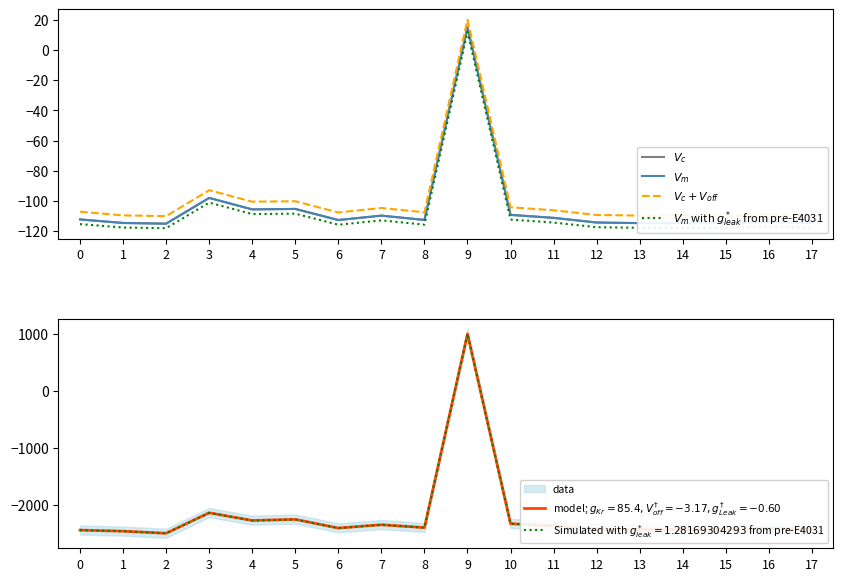

True or false: $V_c$ and $V_m$ with $g^*_{leak}$ from pre-E4031 cross at least once.

False